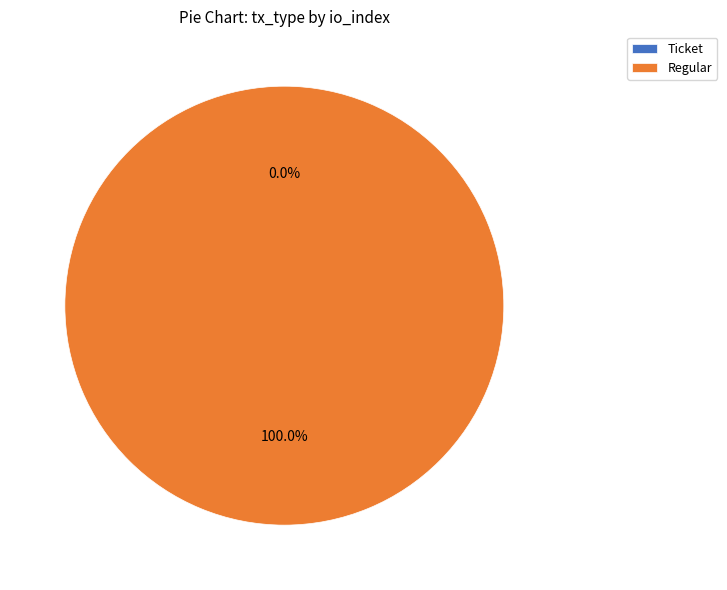

What is the largest slice in the pie chart?

Regular